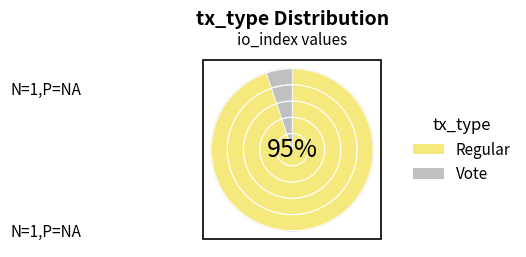

To the nearest percent, what percentage of the pie is Vote?

5%